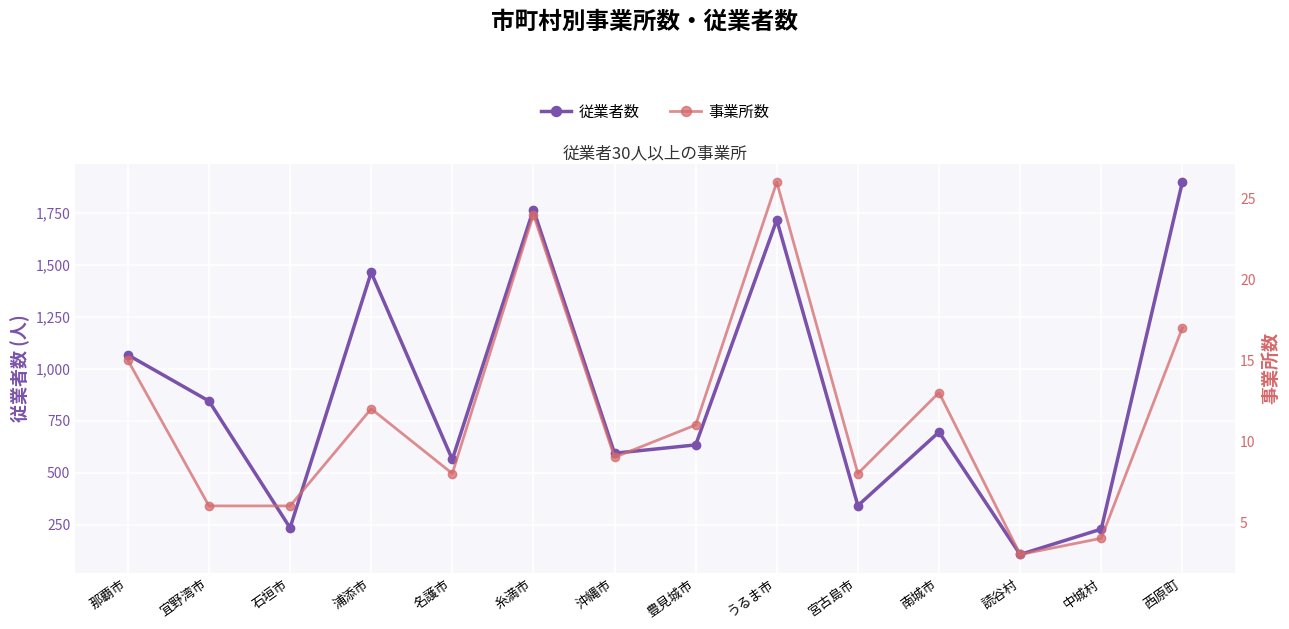

Is it true that 従業者数 equals 1067 at 那覇市?

True